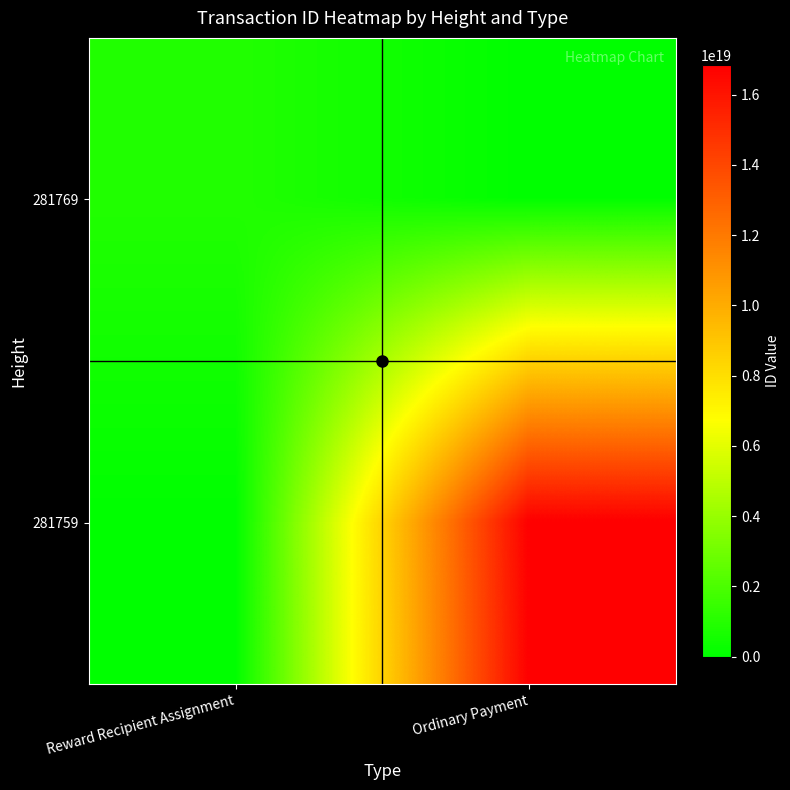

List the series in order of their peak value, highest first.

281759, 281769